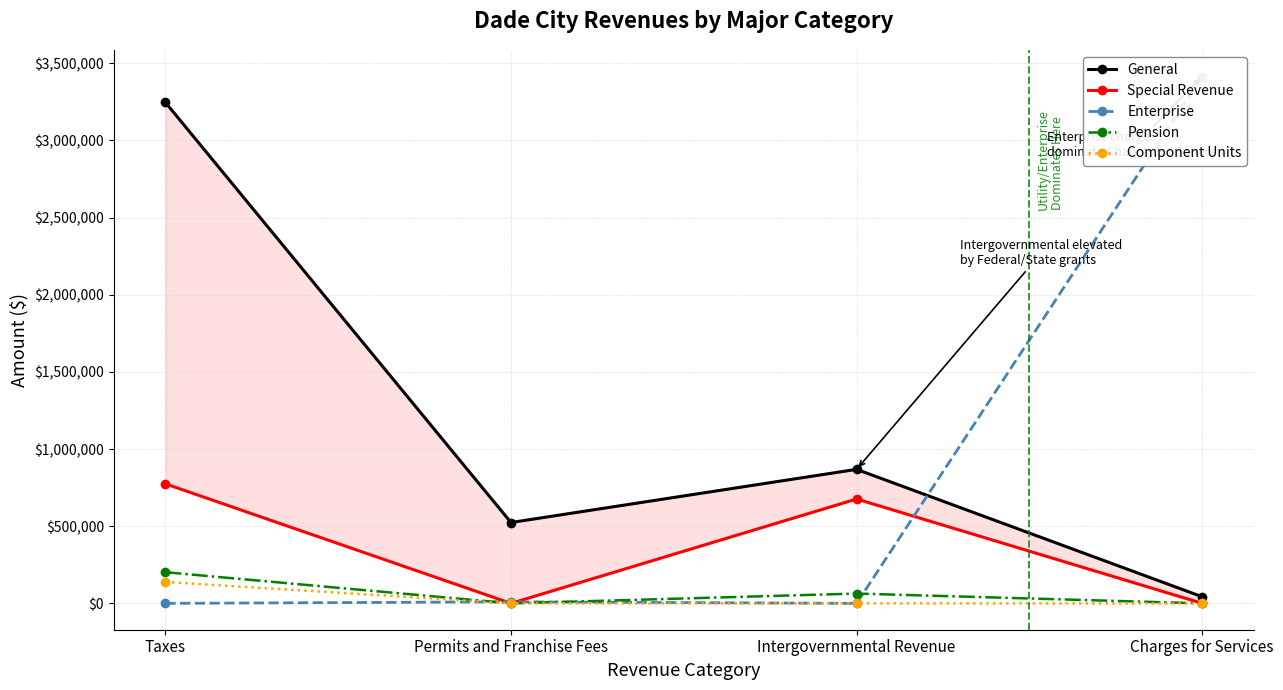

Is it true that Pension equals 0 at Permits and Franchise Fees?

True